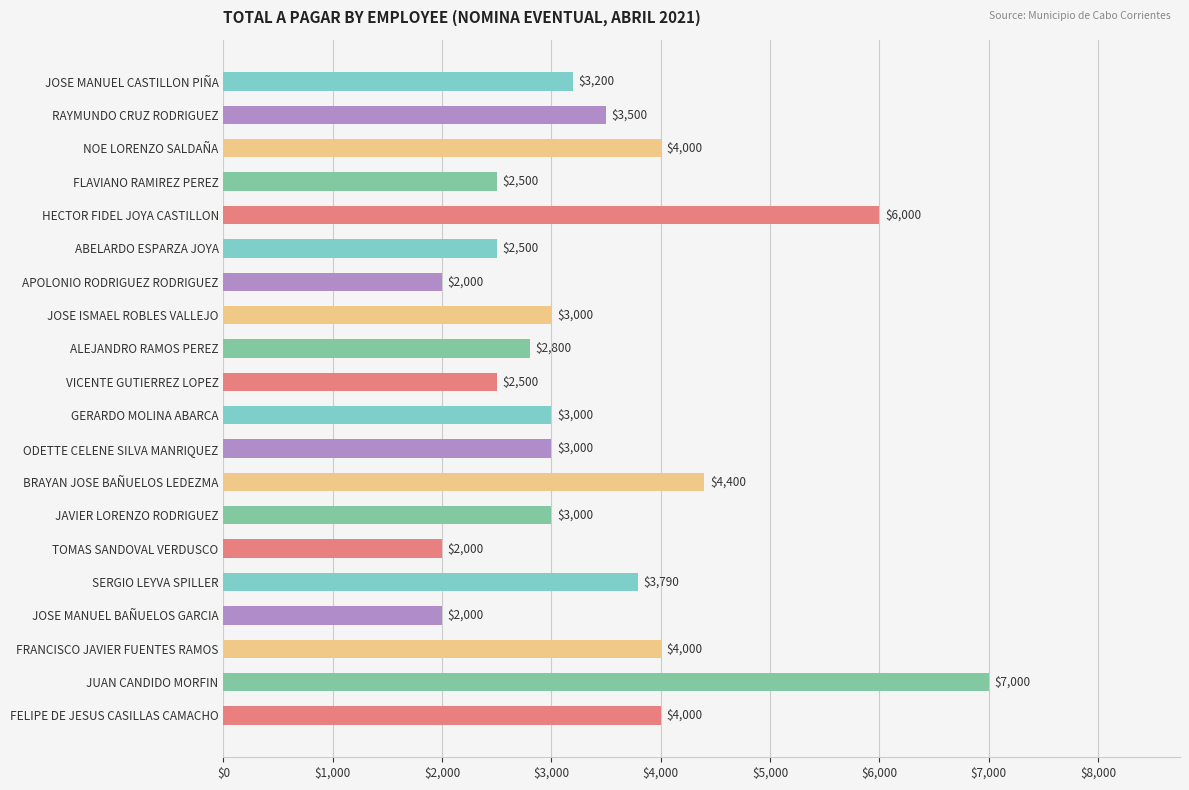

Approximately how many times larger is the value at ABELARDO ESPARZA JOYA compared to FRANCISCO JAVIER FUENTES RAMOS?

0.6